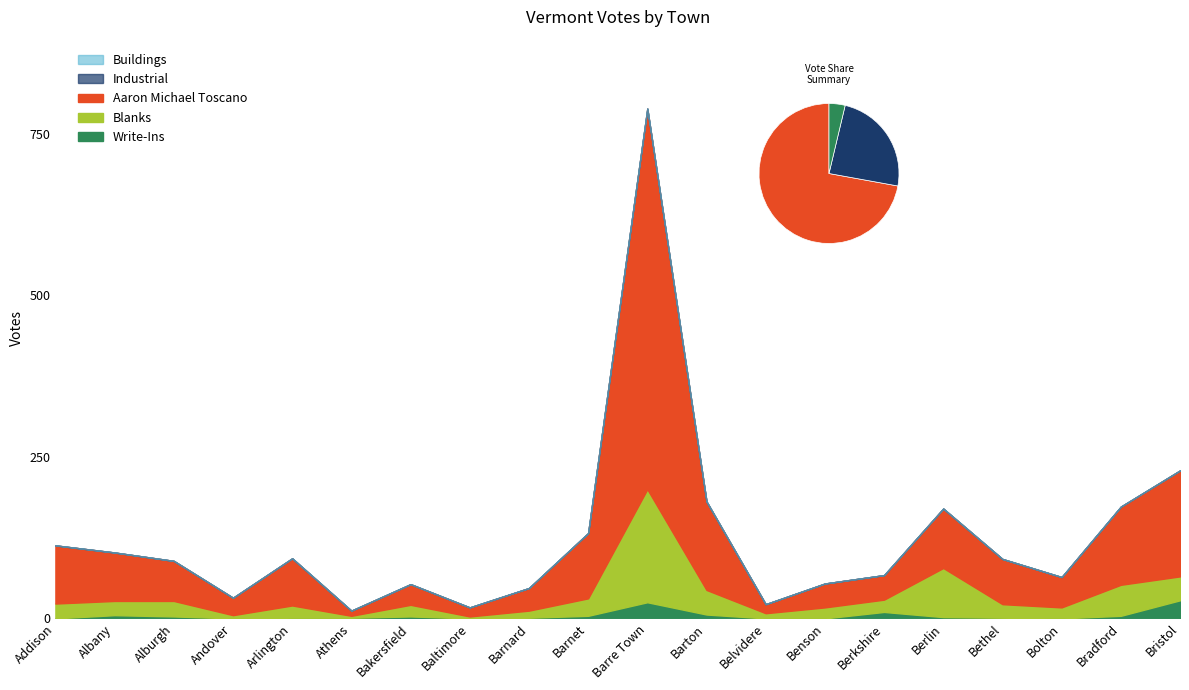

Reading right to left, extract all data points from this chart.

Total Votes Cast: 229	173	64	92	170	67	54	22	181	789	132	47	17	53	12	93	32	89	102	113
Blanks: 37	48	17	21	76	19	17	8	38	175	27	11	3	18	3	19	5	24	22	23
Write-Ins: 28	4	0	1	2	10	0	0	6	25	4	1	0	3	1	1	0	3	5	0